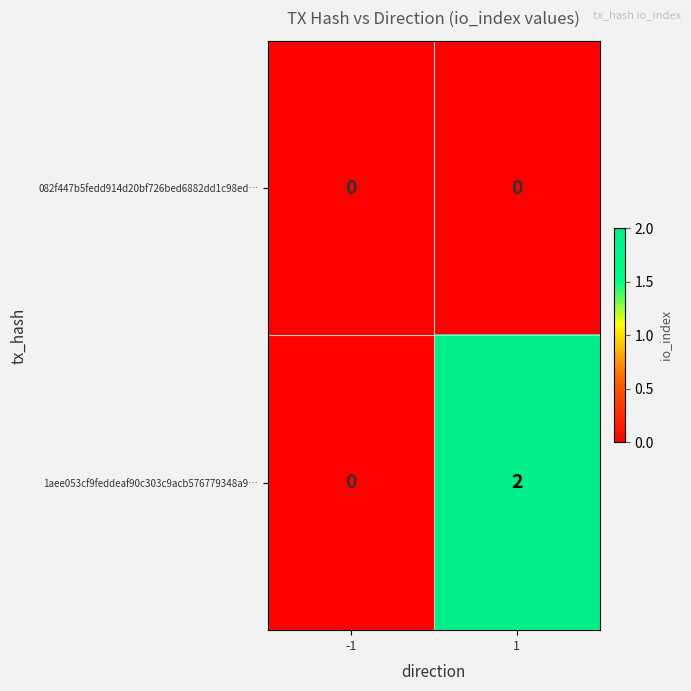

Which series changed the most between -1 and 1?

1aee053cf9feddeaf90c303c9acb576779348a9…